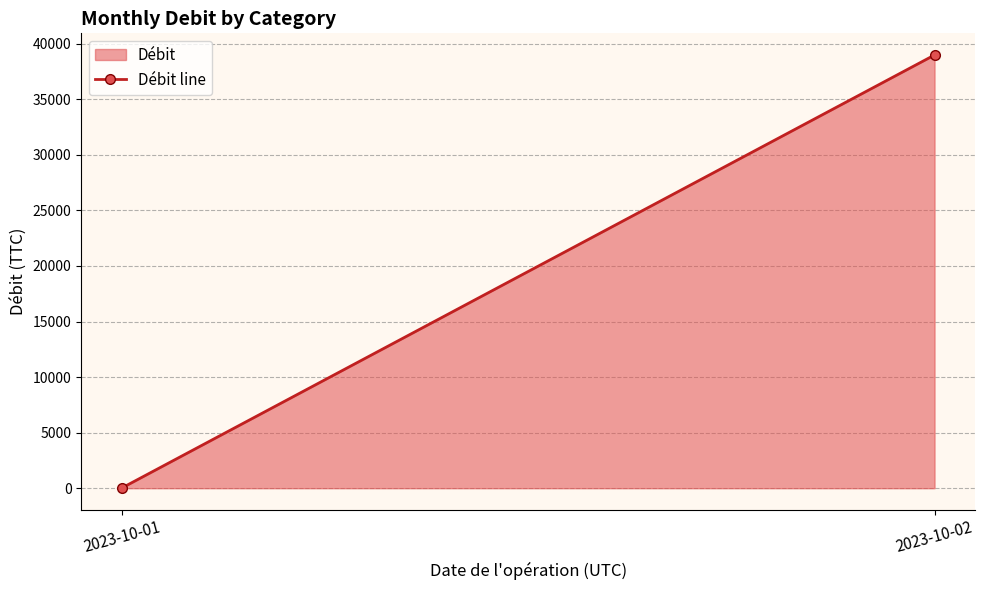

Read the value at 2023-10-02.

38983.6